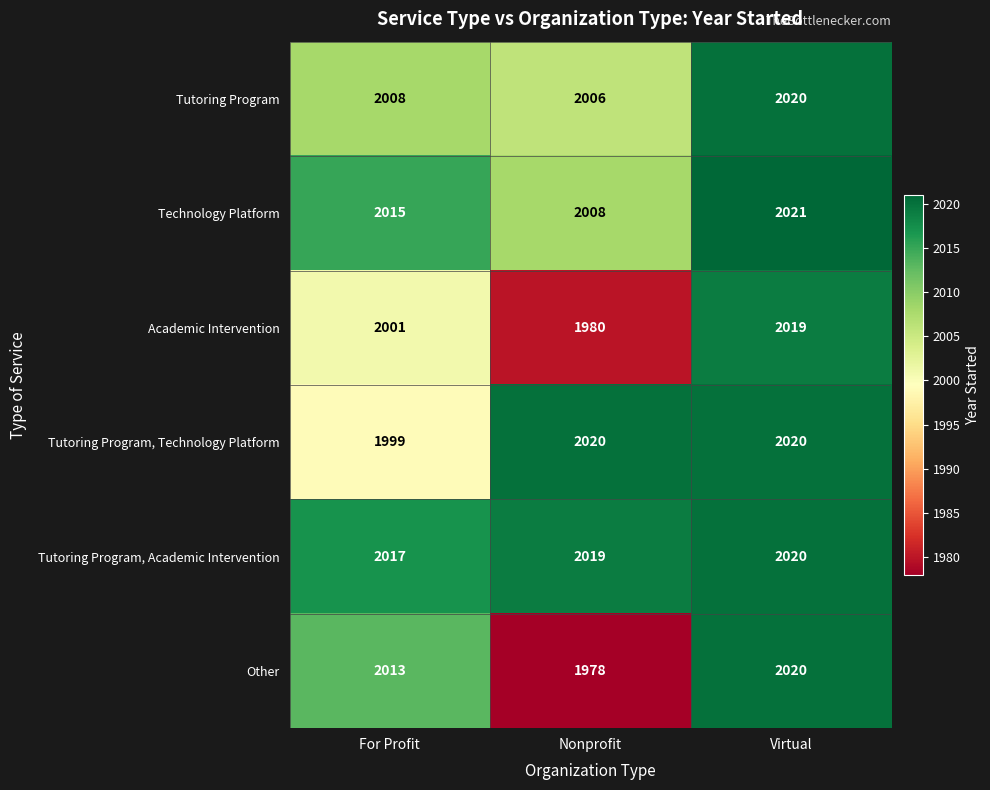

Count the Technology Platform values in the range 2008 to 2021.

3